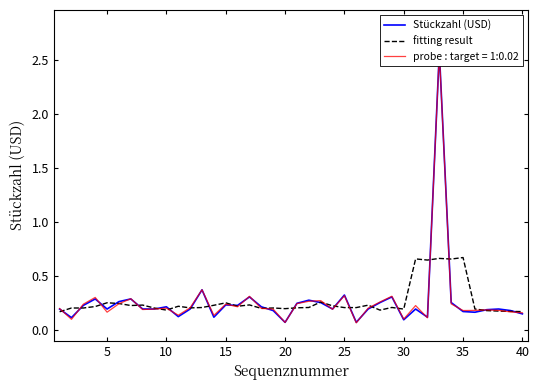

How many interior local peaks does the fitting result series have?

12